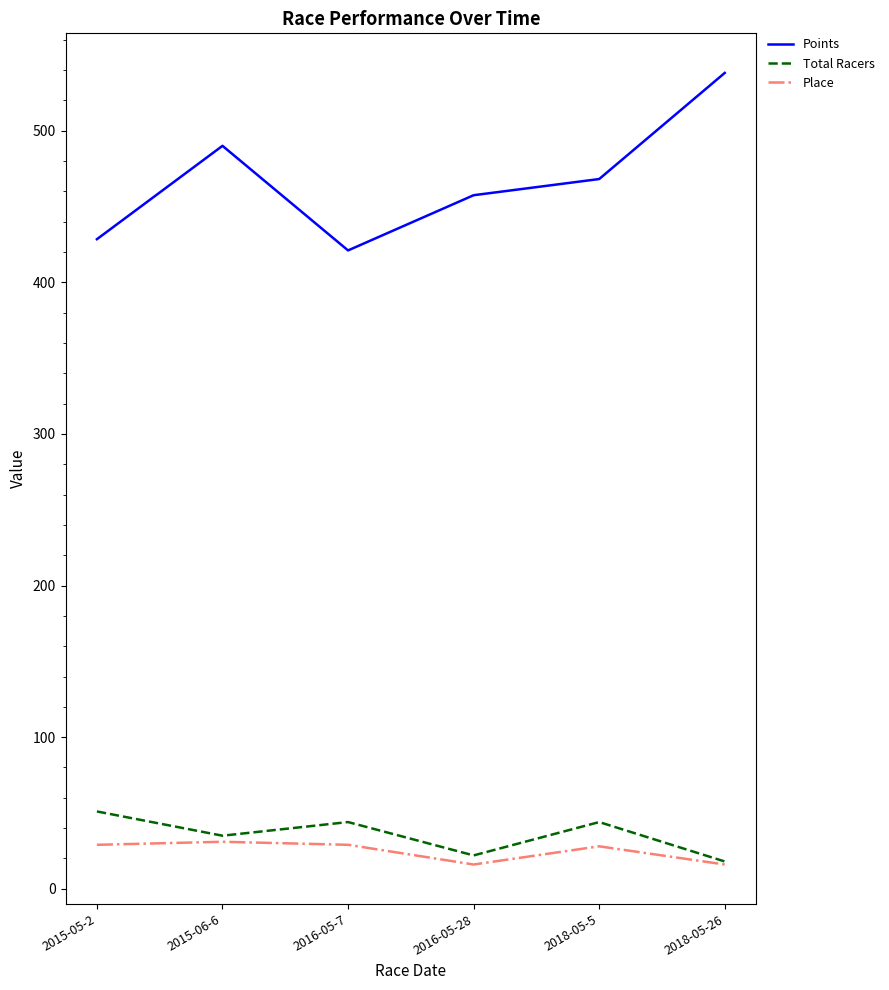

What is the maximum value for Place?

31.0